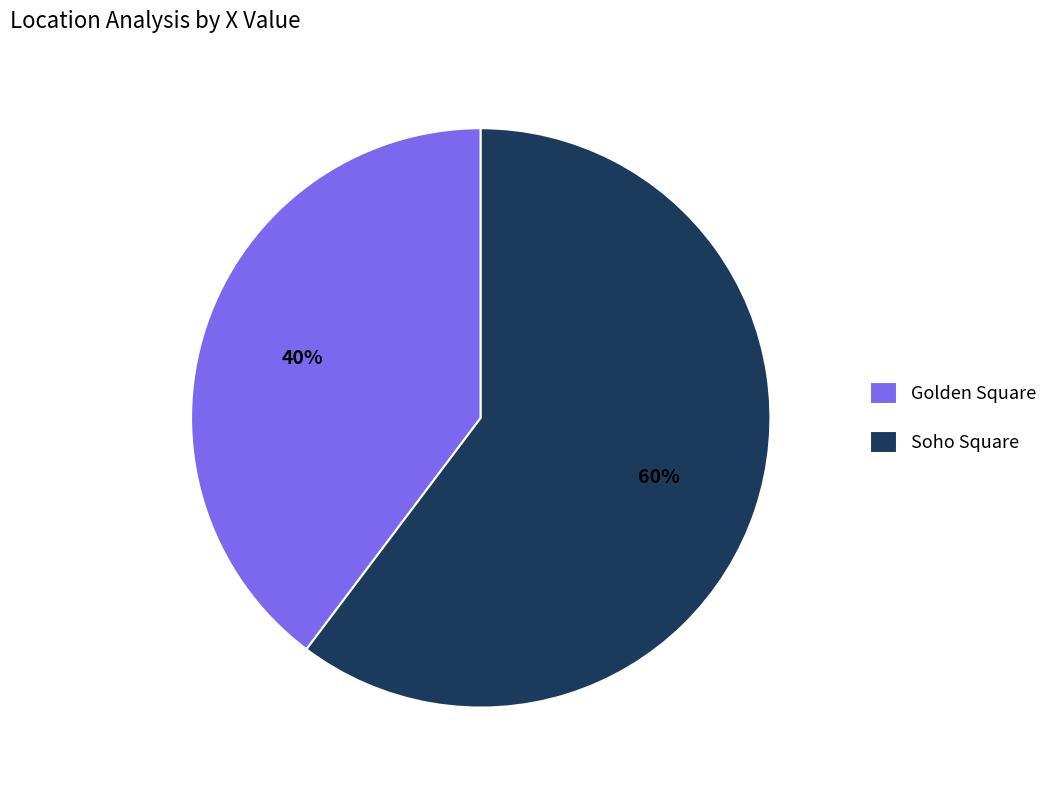

How many slices are in this pie chart?

2